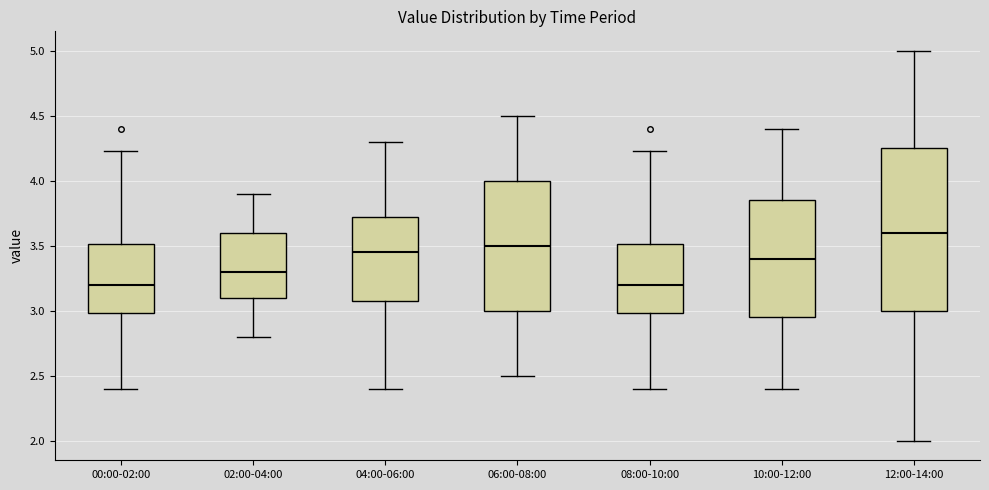

Where is the upper edge of the box for 06:00-08:00 on the y-axis? The values are not printed on the chart, so give them approximately, as read against the axis.

4.00